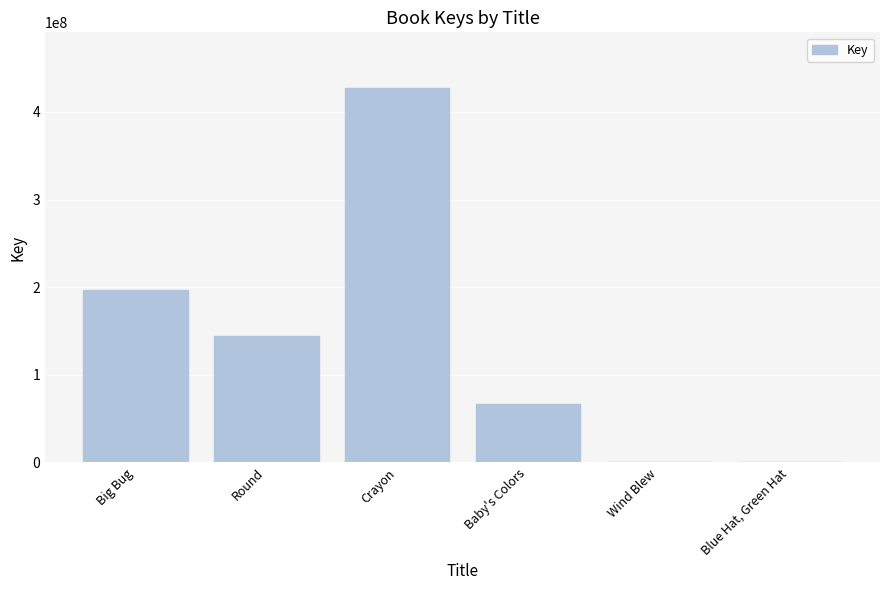

Where is the data nearest to the value 213433923?

Big Bug